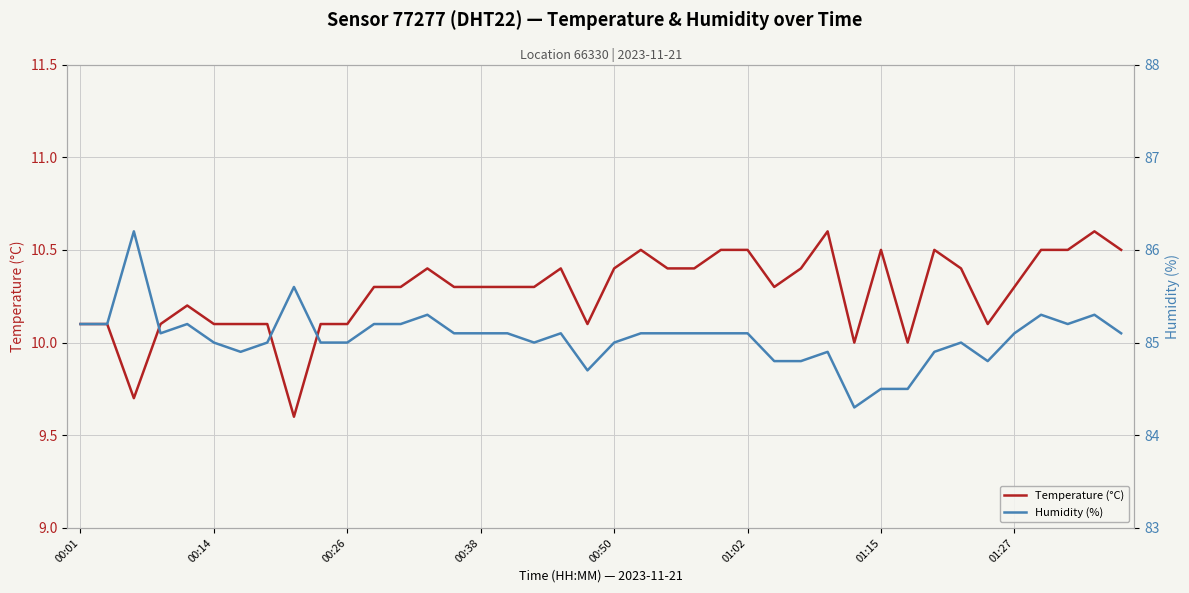

What is the minimum value for Temperature (°C)?

9.6